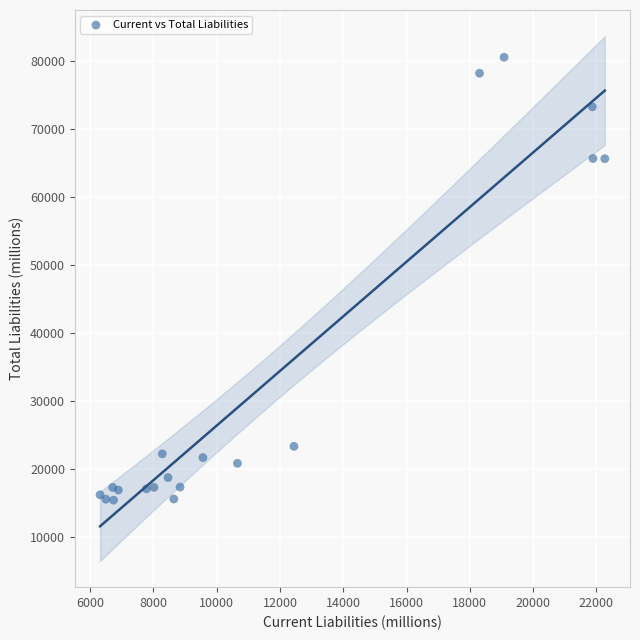

What is the range of Y values (max minus min)?

65161